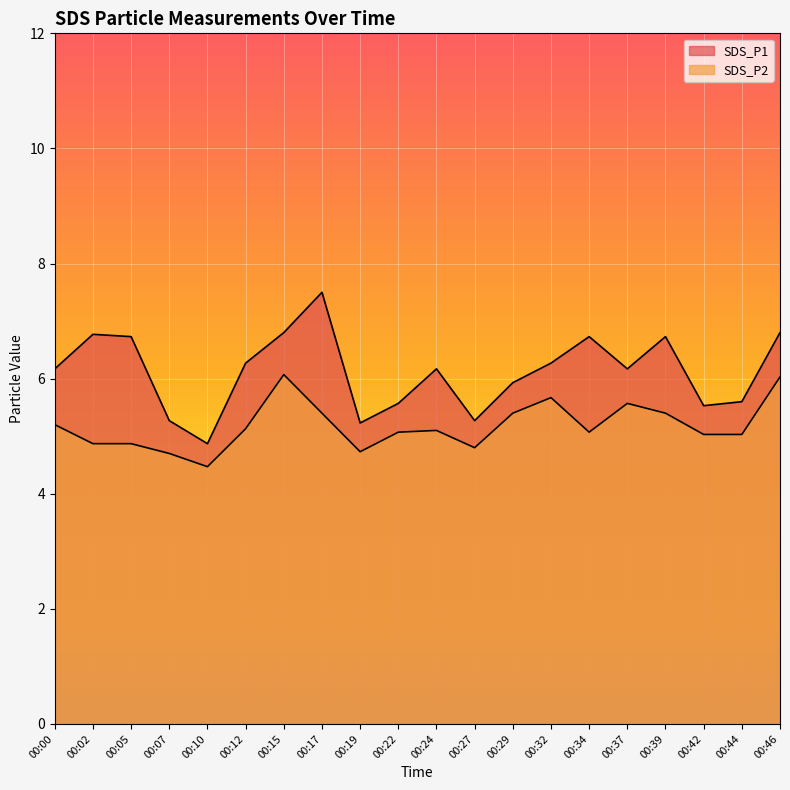

True or false: SDS_P2 and SDS_P1 intersect in this chart.

False